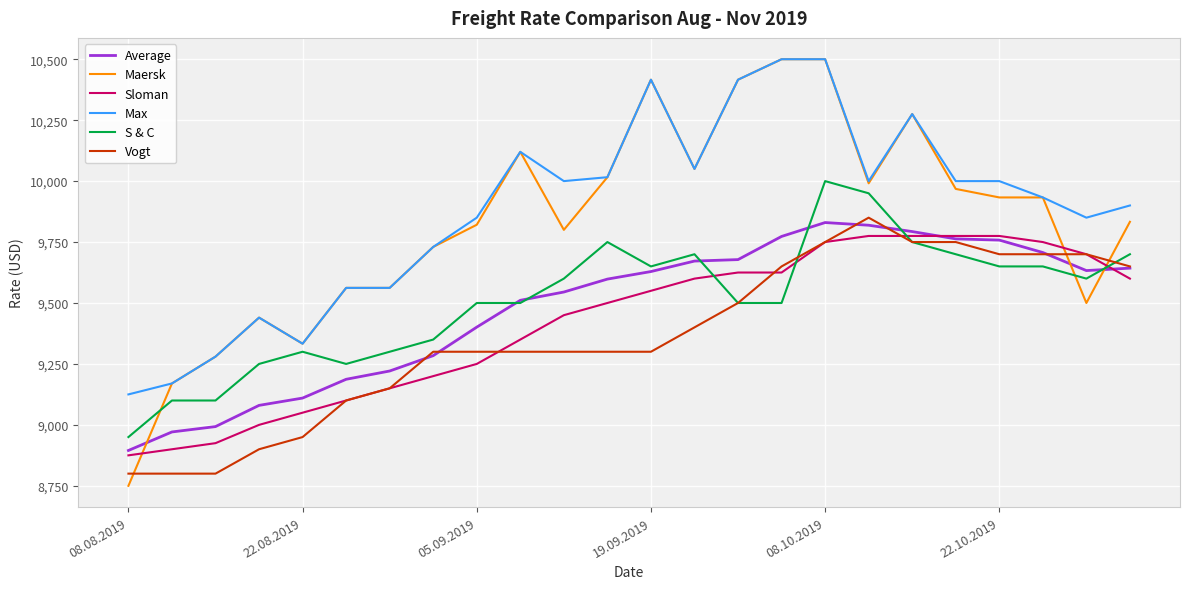

True or false: Sloman and Max cross at least once.

False